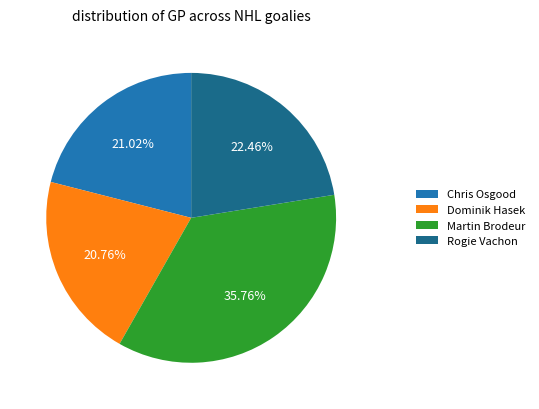

Approximately how many times larger is the value at Rogie Vachon compared to Dominik Hasek?

1.1